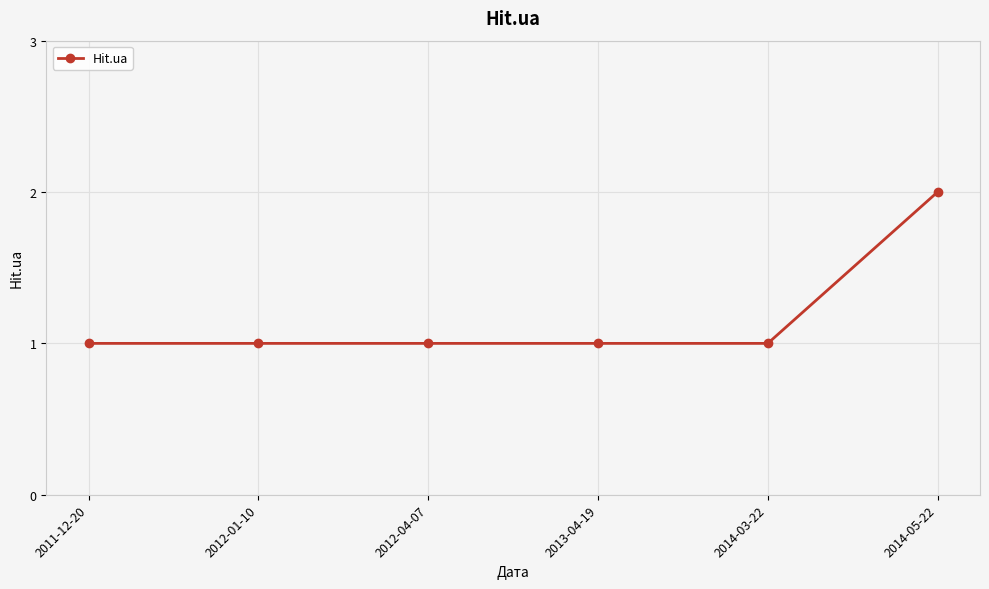

Is it true that the value at 2012-04-07 is 0?

False